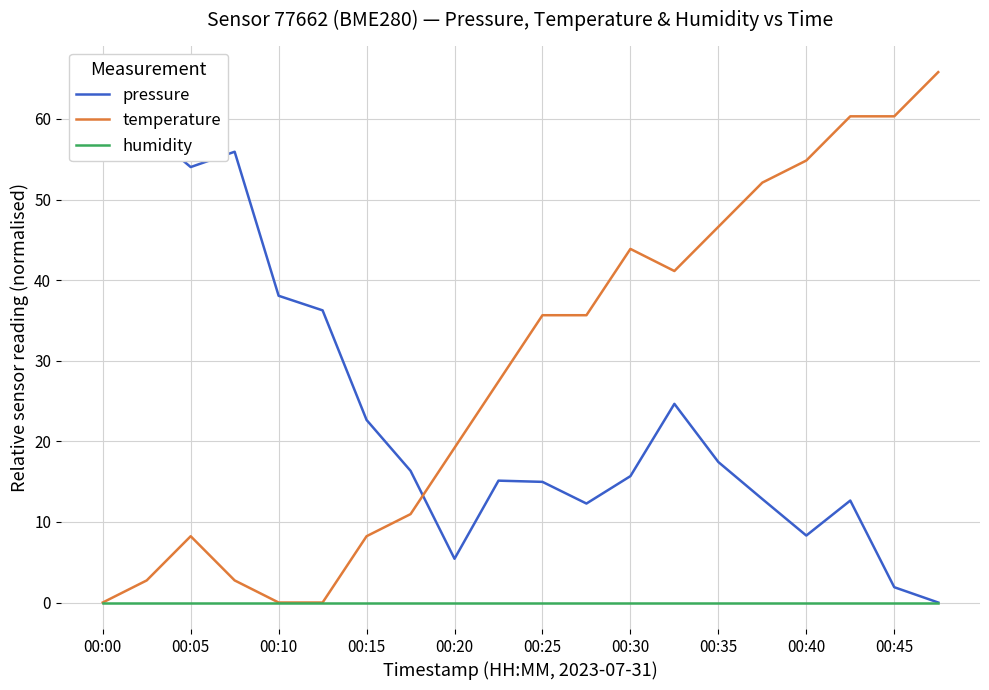

What is the maximum value for temperature?

65.8